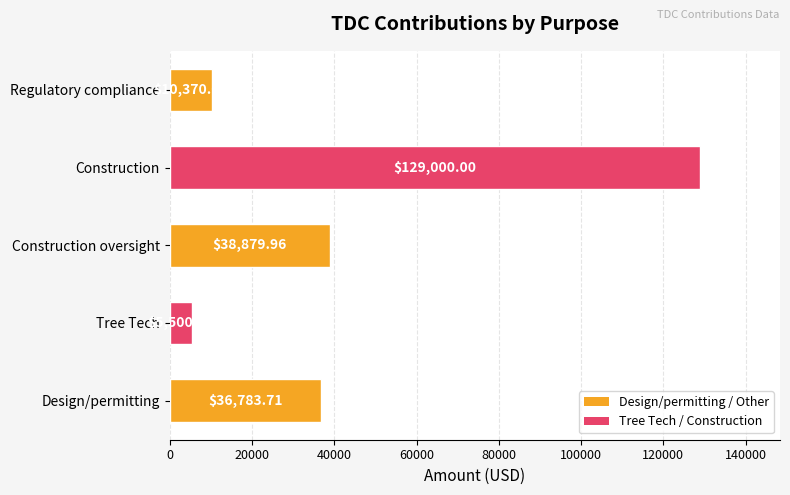

Which category has the highest value across all series?

Construction